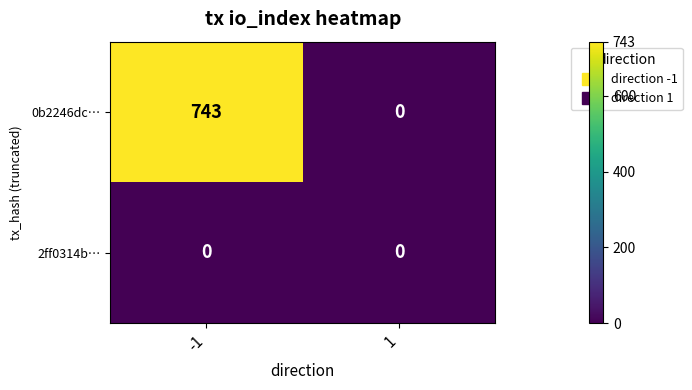

What is the maximum value shown in the chart?

743